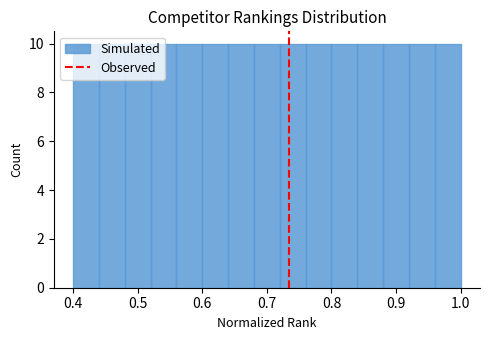

Reading left to right, list every bar in this chart as the range it spans on the x-axis followed by its height. The values are not printed on the chart, so give them approximately, as read against the axis.

0.40 to 0.44: 10
0.44 to 0.48: 10
0.48 to 0.52: 10
0.52 to 0.56: 10
0.56 to 0.60: 10
0.60 to 0.64: 10
0.64 to 0.68: 10
0.68 to 0.72: 10
0.72 to 0.76: 10
0.76 to 0.80: 10
0.80 to 0.84: 10
0.84 to 0.88: 10
0.88 to 0.92: 10
0.92 to 0.96: 10
0.96 to 1.00: 10